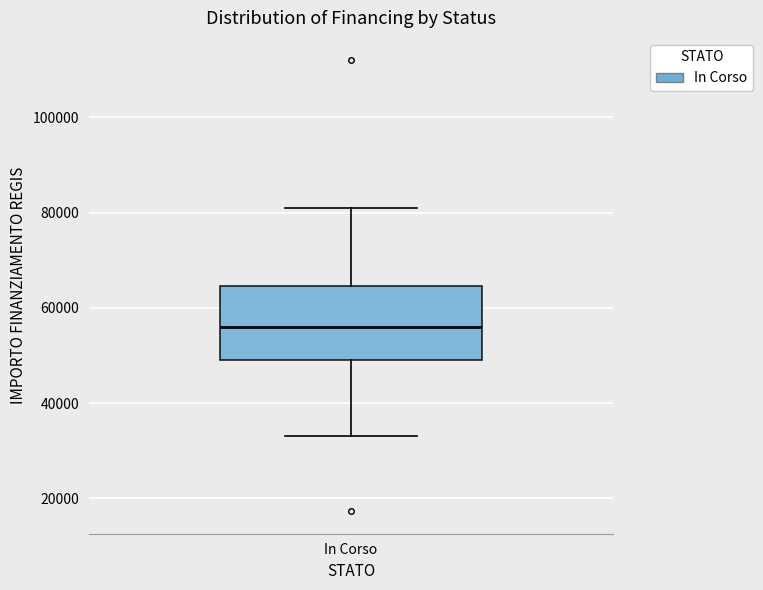

Where does the median line of the box for In Corso sit on the y-axis? The values are not printed on the chart, so give them approximately, as read against the axis.

56000